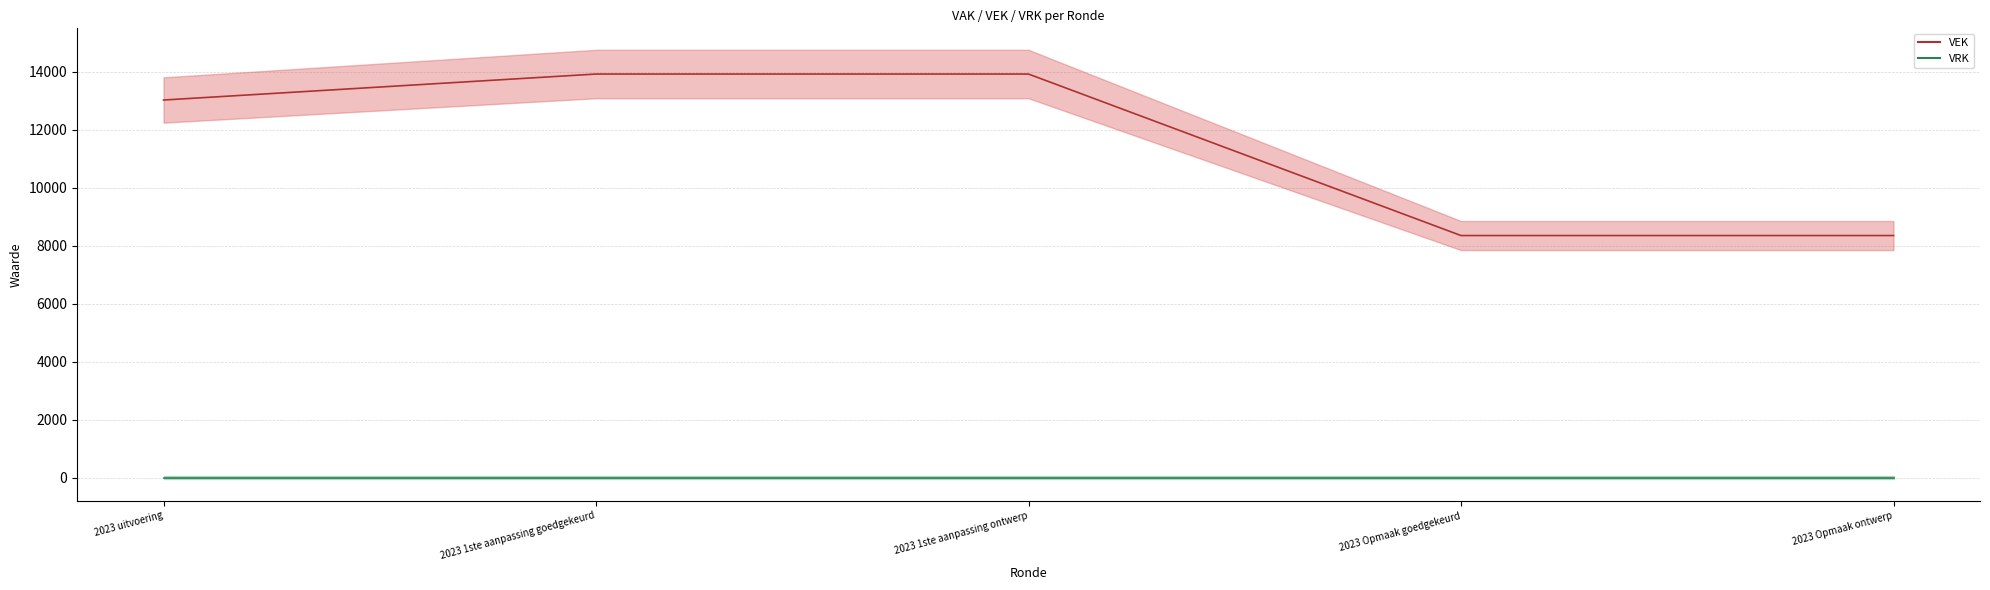

Reading left to right, list all the values displayed in this chart.

VEK_line: 2023 uitvoering=13019	2023 1ste aanpassing goedgekeurd=13914	2023 1ste aanpassing ontwerp=13914	2023 Opmaak goedgekeurd=8350	2023 Opmaak ontwerp=8350
VRK_line: 2023 uitvoering=0	2023 1ste aanpassing goedgekeurd=0	2023 1ste aanpassing ontwerp=0	2023 Opmaak goedgekeurd=0	2023 Opmaak ontwerp=0